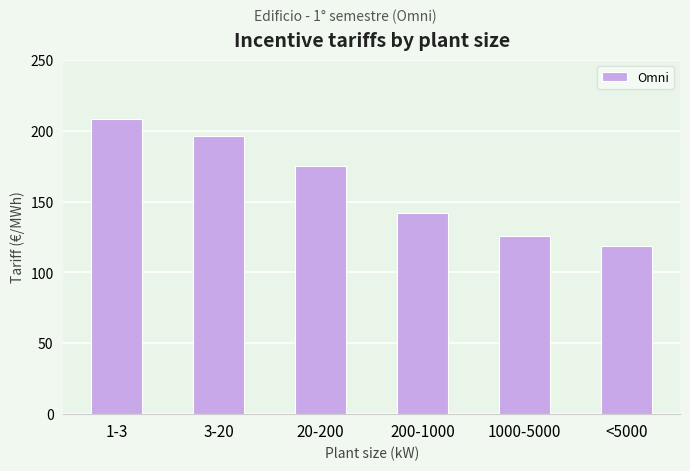

Does the chart contain stacked bars?

No